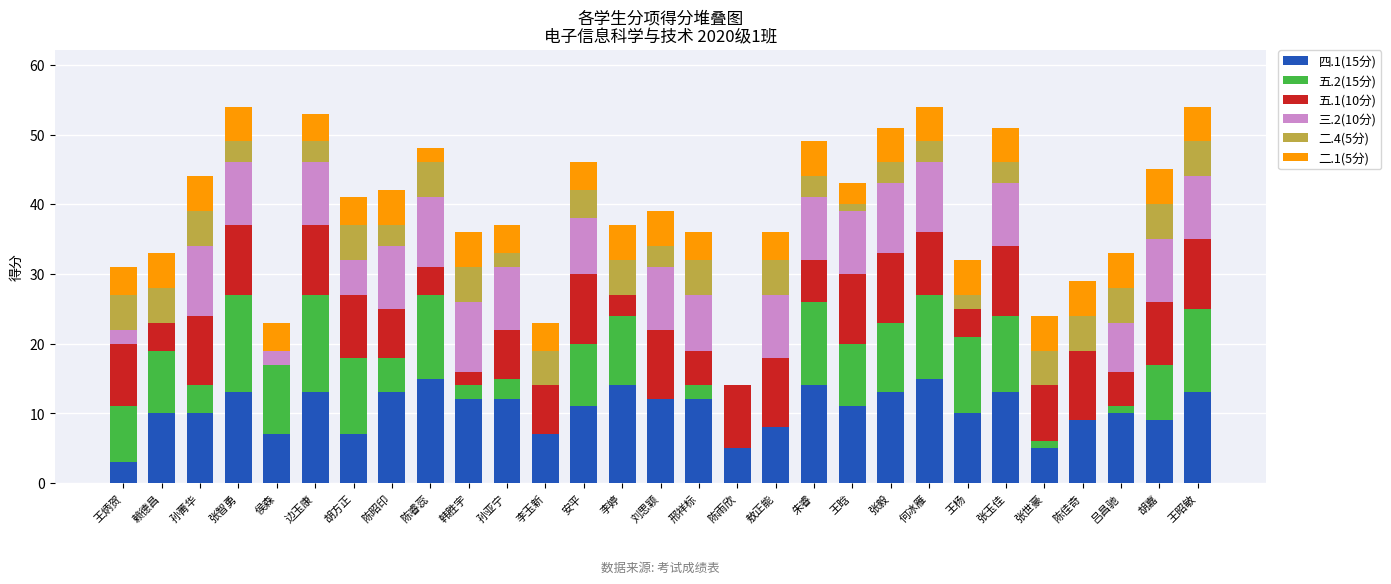

What are all the series names shown in the legend?

四.1(15分), 五.2(15分), 五.1(10分), 三.2(10分), 二.4(5分), 二.1(5分)